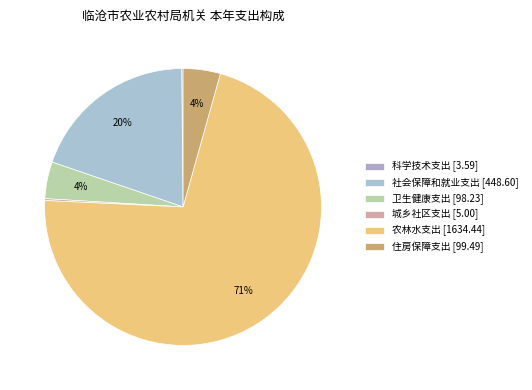

To the nearest percent, what is the difference between the largest and smallest slice percentages?

71%